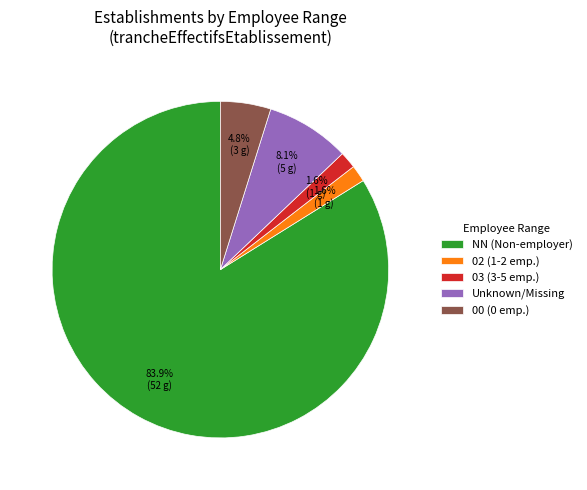

Do Unknown/Missing and 03 (3-5 emp.) together represent more than half of the pie?

No